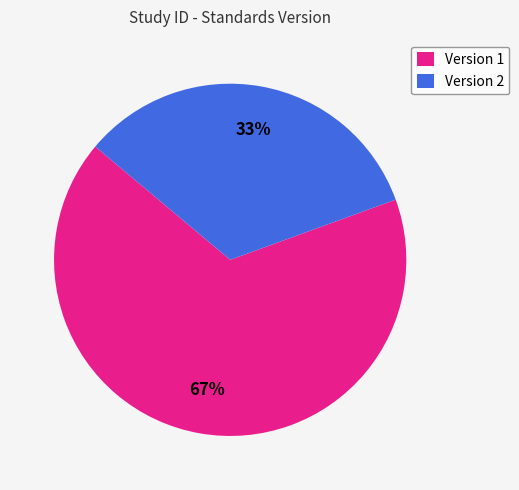

Which category accounts for the majority?

Version 1